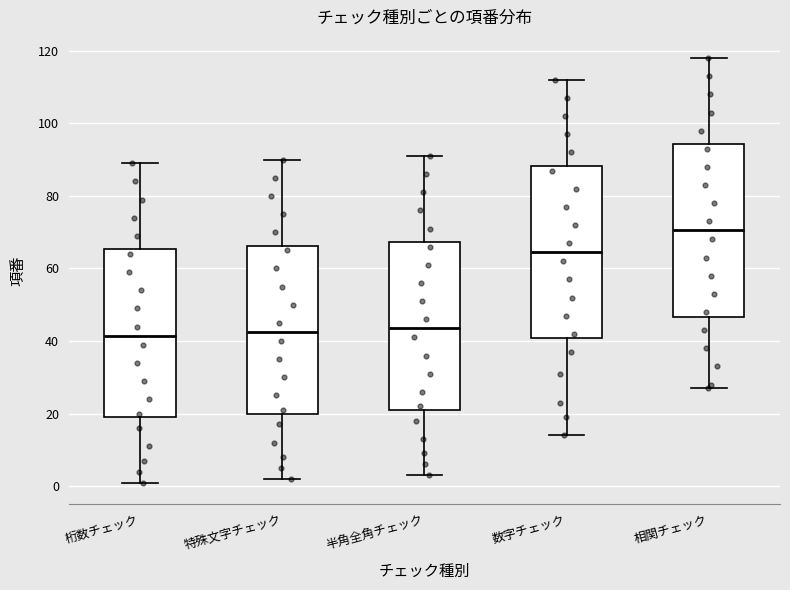

Where is the lower edge of the box for 特殊文字チェック on the y-axis? The values are not printed on the chart, so give them approximately, as read against the axis.

20